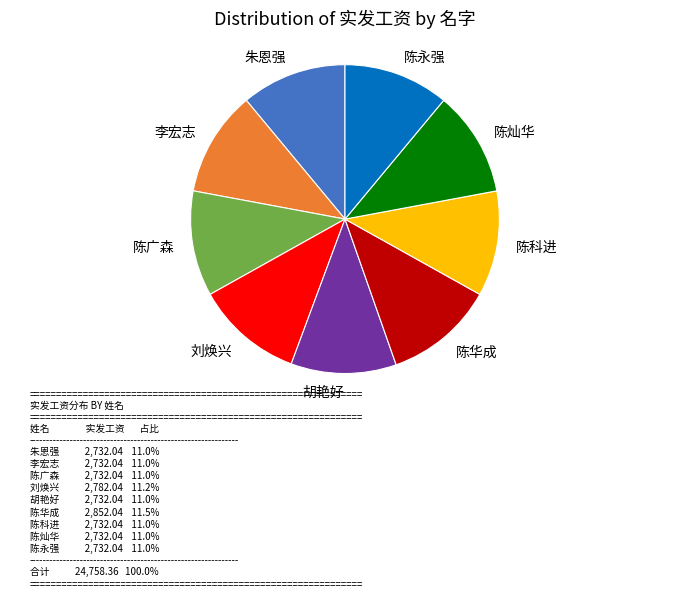

The 陈灿华 slice represents 11% of the pie. True or false?

True